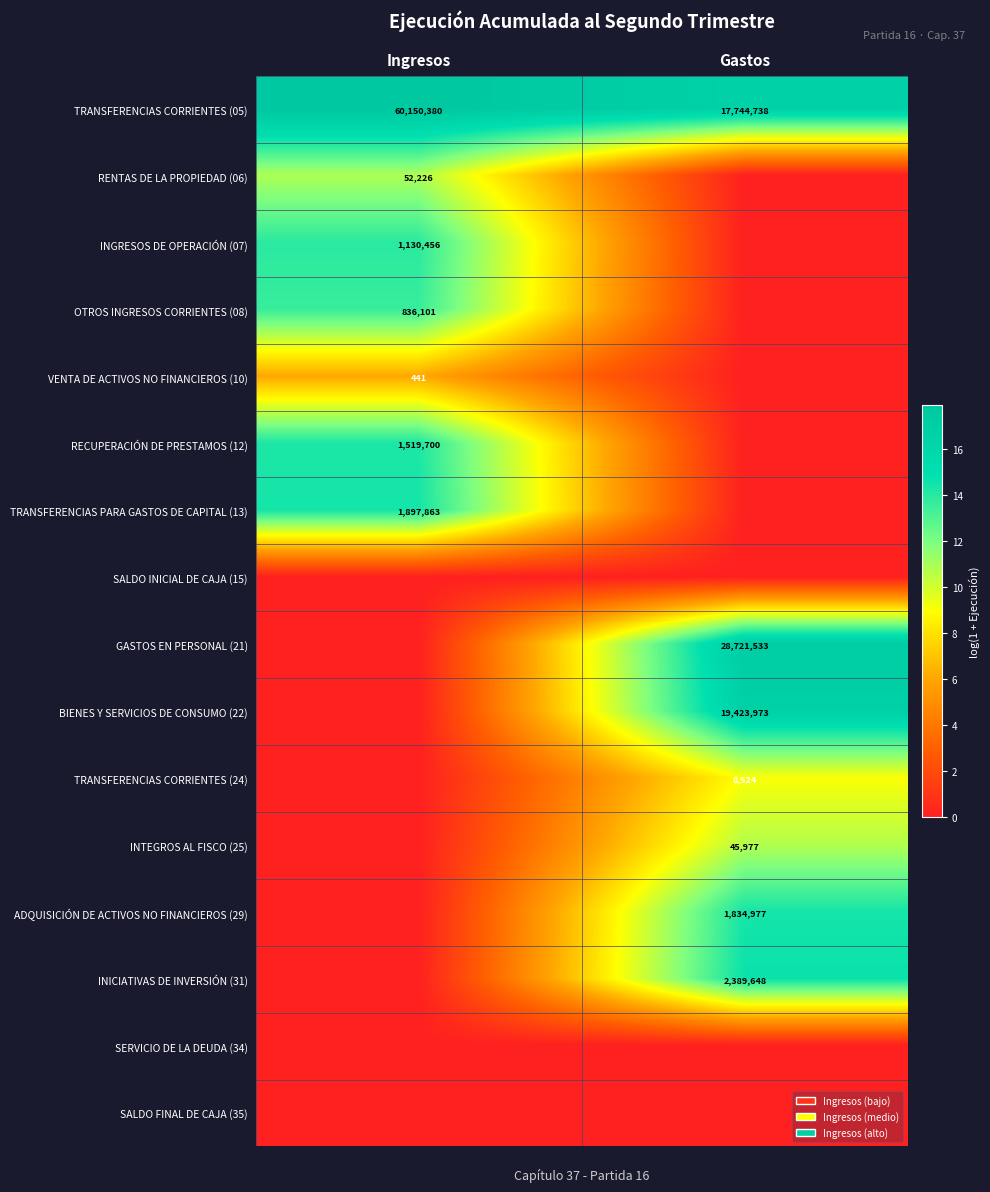

What is the sum of the TRANSFERENCIAS CORRIENTES (05) values at Gastos and Ingresos?

77895118